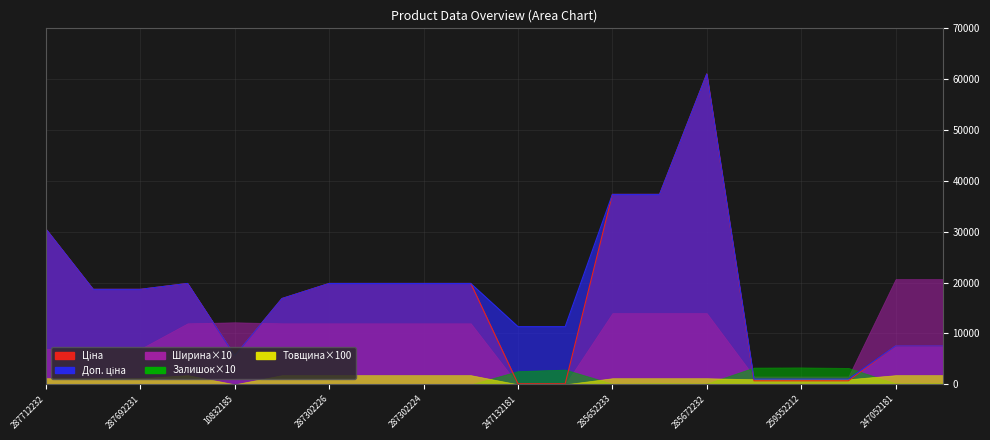

What is the spread (max minus min) of values at 287692231?

18671.5